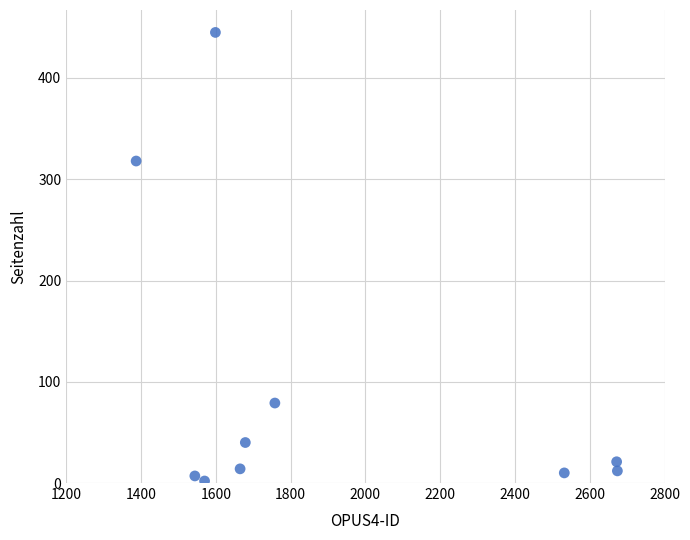

What Y value in the scatter plot is closest to 223?

318